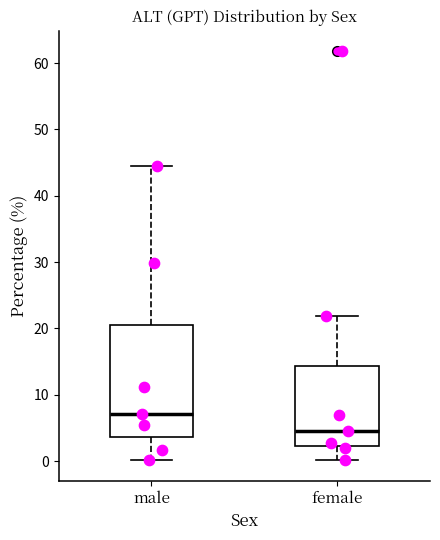

Reading left to right, transcribe this box plot: for each box, give where its median line is, the range the box spans, and where its two whiskers end, as read against the y-axis. The values are not printed on the chart, so give them approximately, as read against the axis.

male: median 7, box 4 to 21, whiskers 0 to 45
female: median 5, box 2 to 14, whiskers 0 to 22